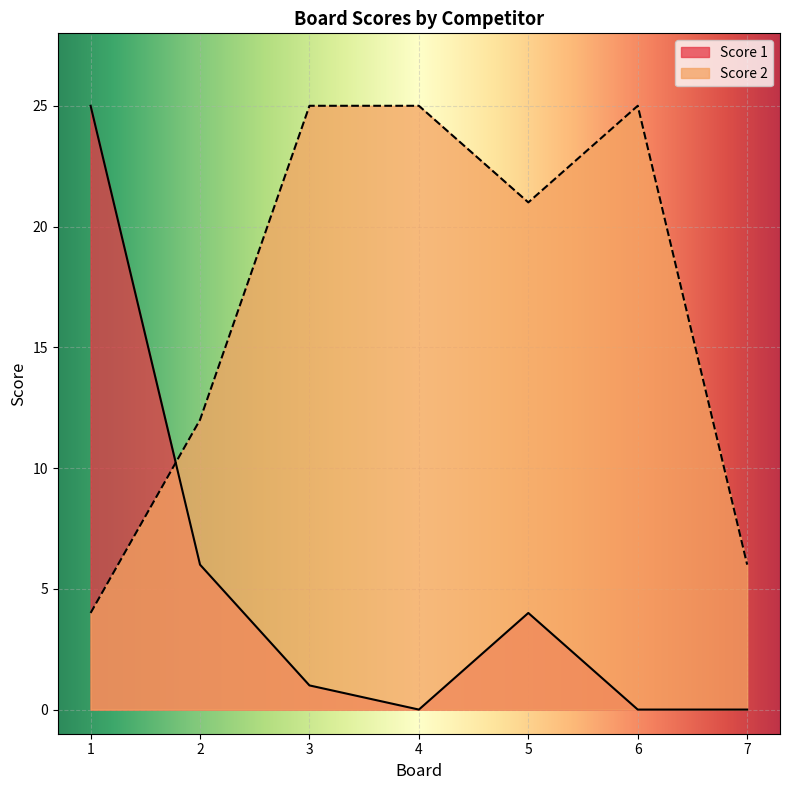

Where is Score 2 nearest to the value 14?

2